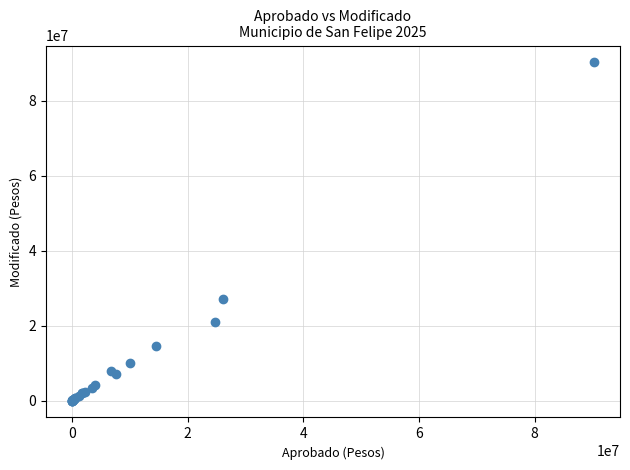

What Y value in the scatter plot is closest to 45116215?

27038641.3